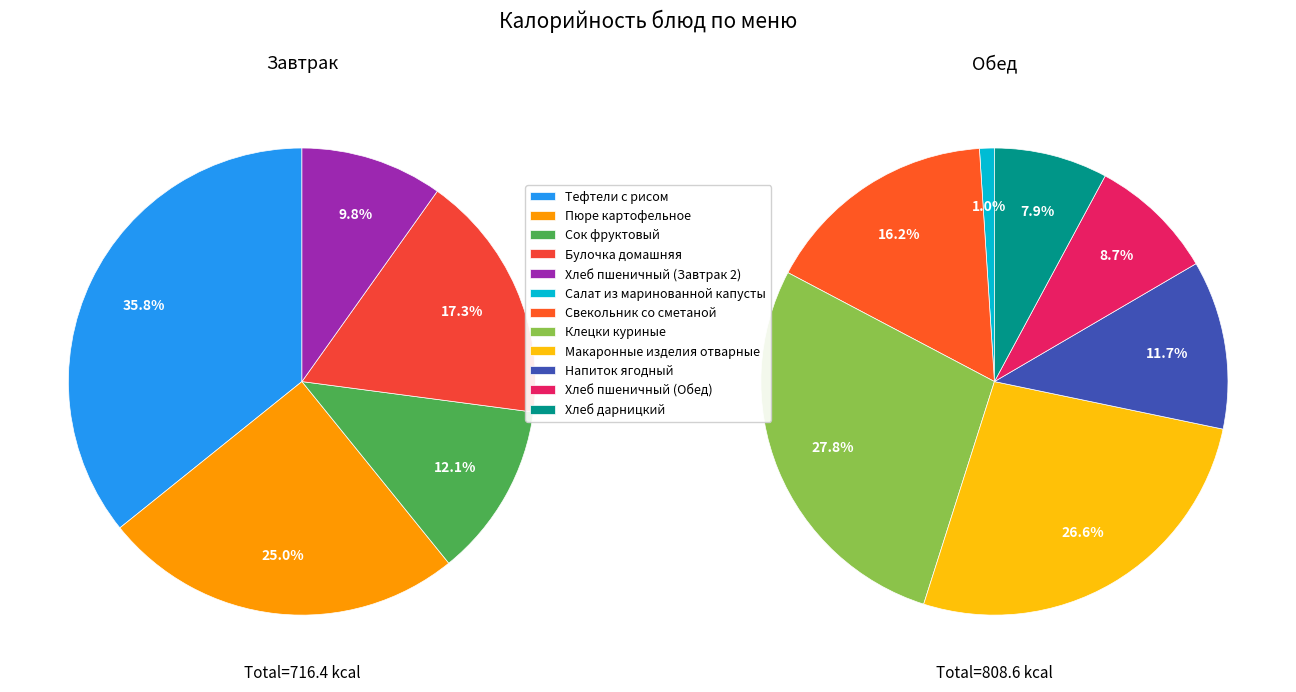

Is there a majority slice in this chart?

No